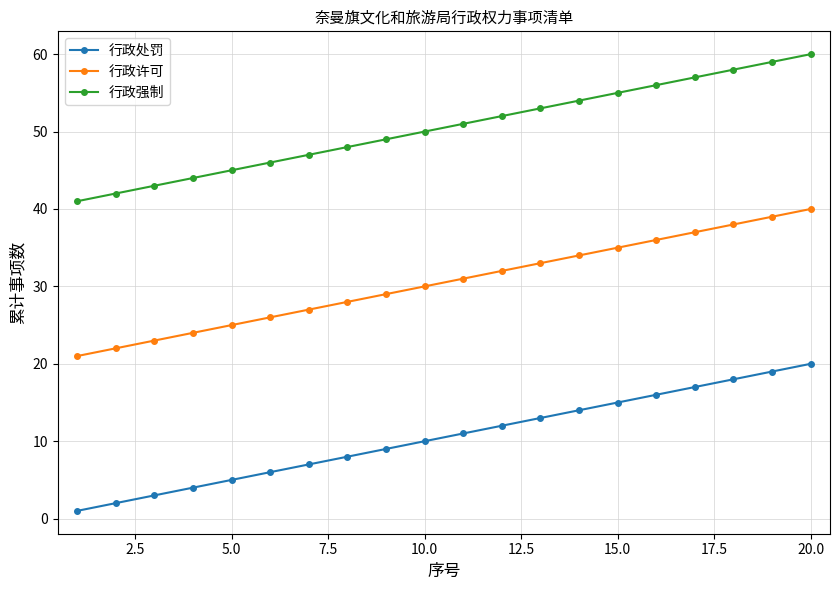

Which series has the largest total across all categories?

行政强制